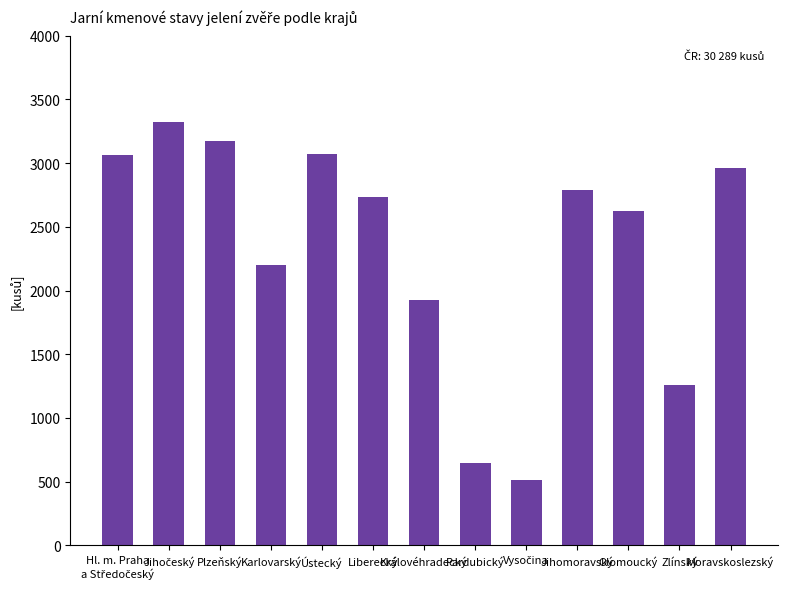

How many data points does each series have?

13